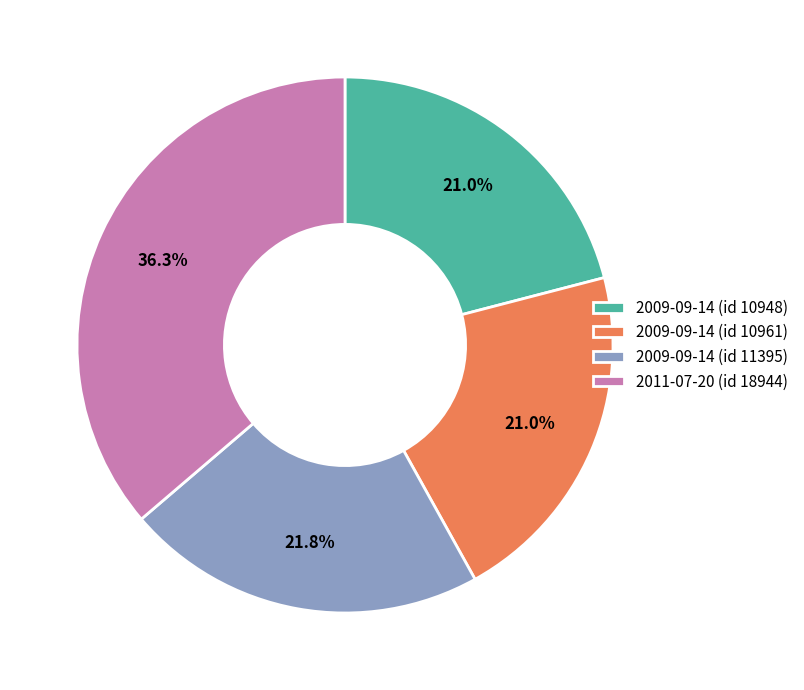

To the nearest percent, what portion does 2009-09-14 (id 10961) represent?

21%